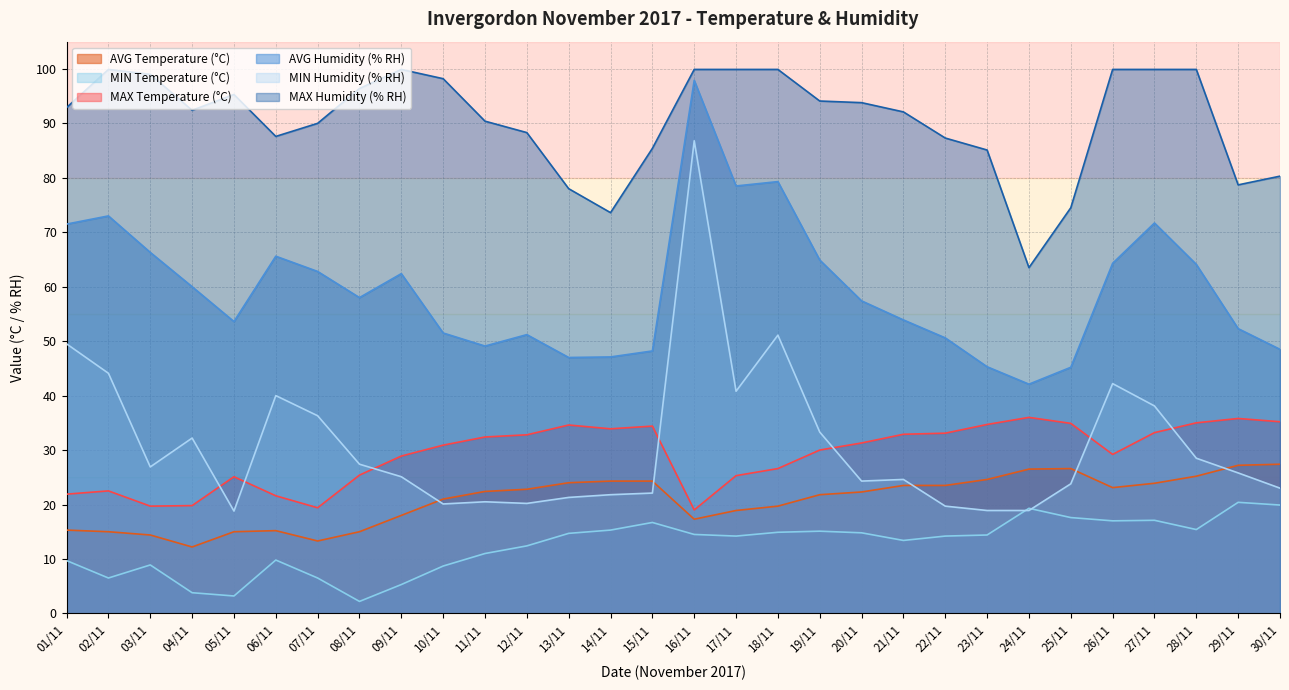

What is the sum of the AVG Temperature (°C) values at 21/11 and 02/11?

38.5